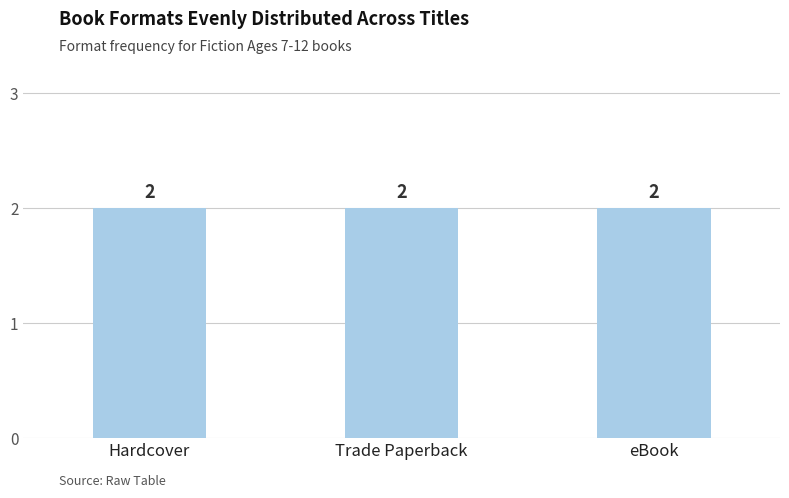

At which category does the chart reach its minimum across all series?

eBook